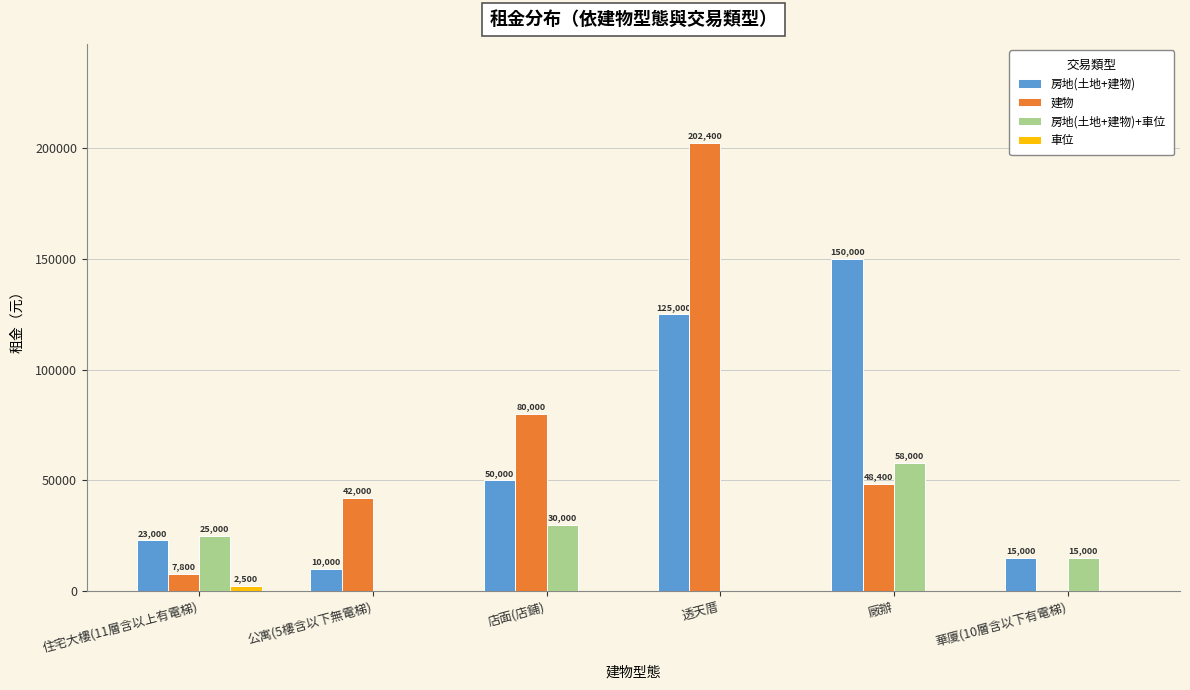

Reading left to right, list all the values displayed in this chart.

房地(土地+建物): 住宅大樓(11層含以上有電梯)=23000	公寓(5樓含以下無電梯)=10000	店面(店鋪)=50000	透天厝=125000	廠辦=150000	華廈(10層含以下有電梯)=15000
建物: 住宅大樓(11層含以上有電梯)=7800	公寓(5樓含以下無電梯)=42000	店面(店鋪)=80000	透天厝=202400	廠辦=48400	華廈(10層含以下有電梯)=0
房地(土地+建物)+車位: 住宅大樓(11層含以上有電梯)=25000	公寓(5樓含以下無電梯)=0	店面(店鋪)=30000	透天厝=0	廠辦=58000	華廈(10層含以下有電梯)=15000
車位: 住宅大樓(11層含以上有電梯)=2500	公寓(5樓含以下無電梯)=0	店面(店鋪)=0	透天厝=0	廠辦=0	華廈(10層含以下有電梯)=0